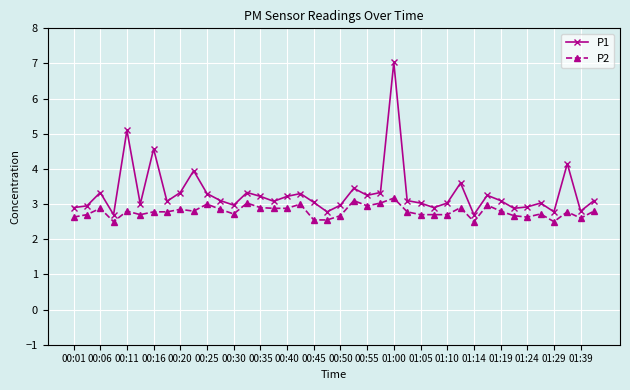

True or false: P1 and P2 cross at least once.

False